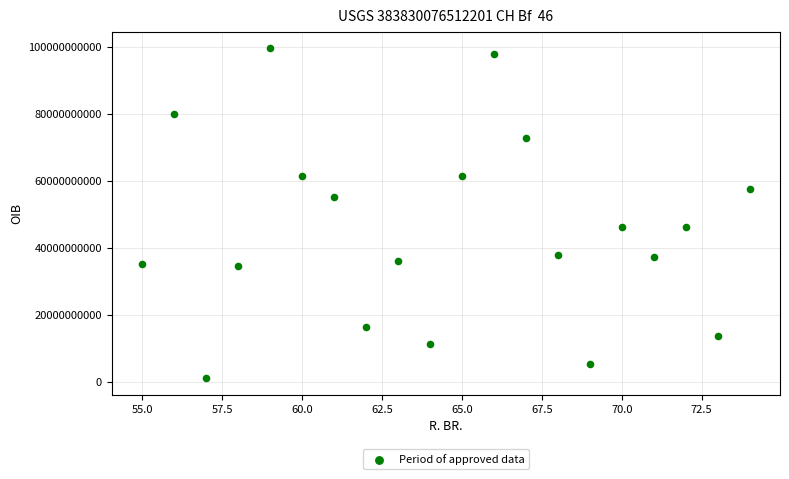

What is the range of X values (max minus min)?

19